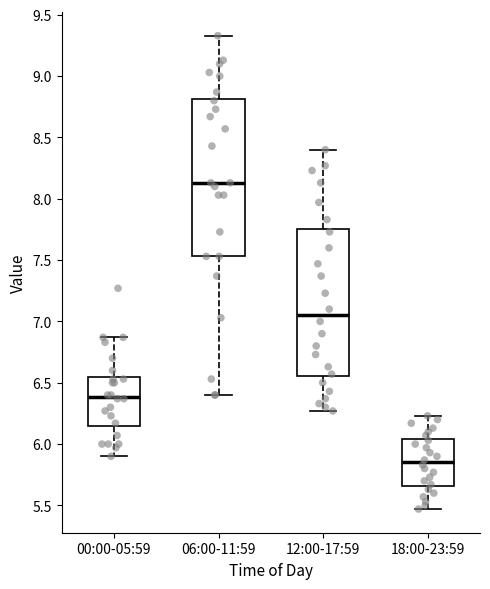

Comparing the boxes themselves (not the whiskers), which one is the tallest?

06:00-11:59